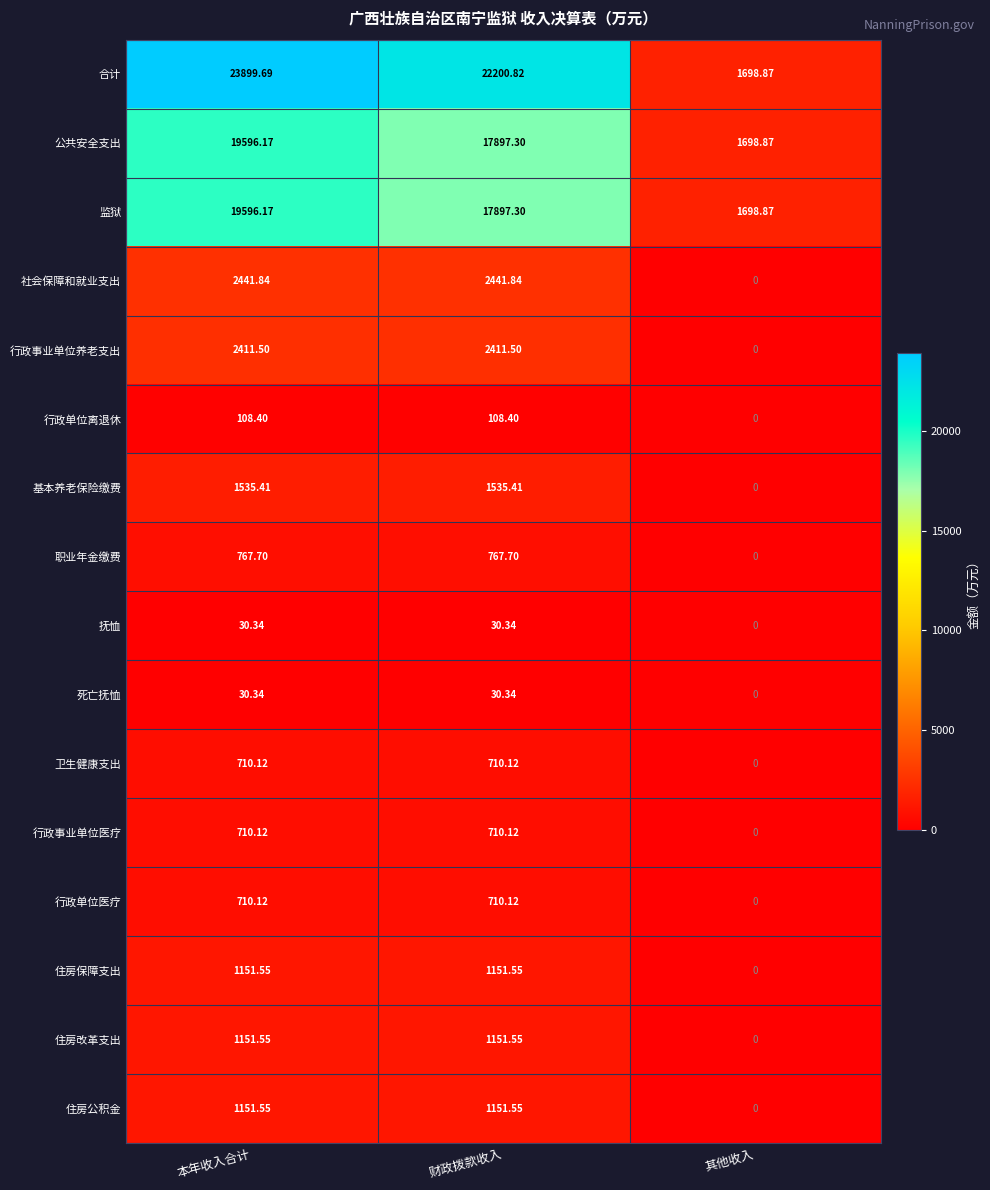

Which series has the largest range (max minus min)?

合计